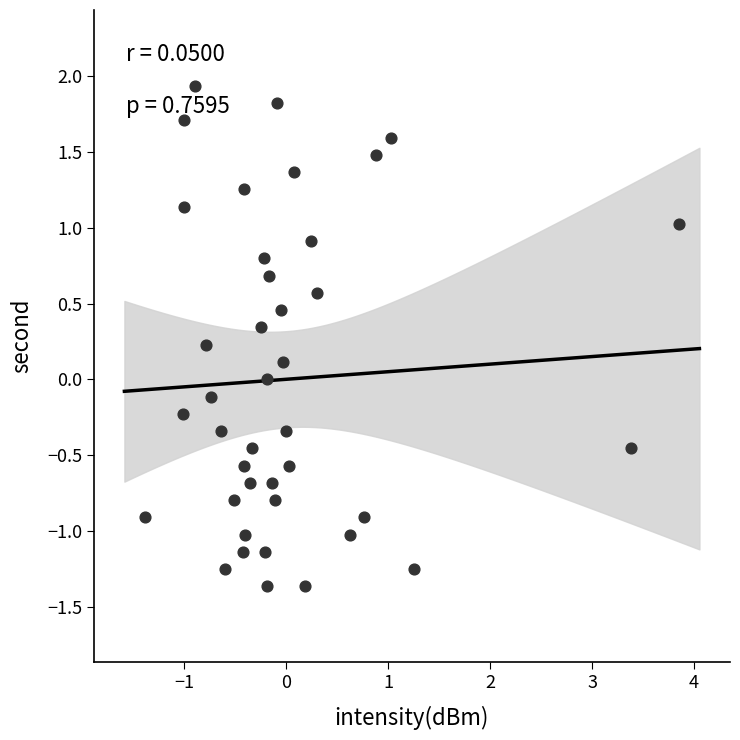

What is the range of X values (max minus min)?

5.2